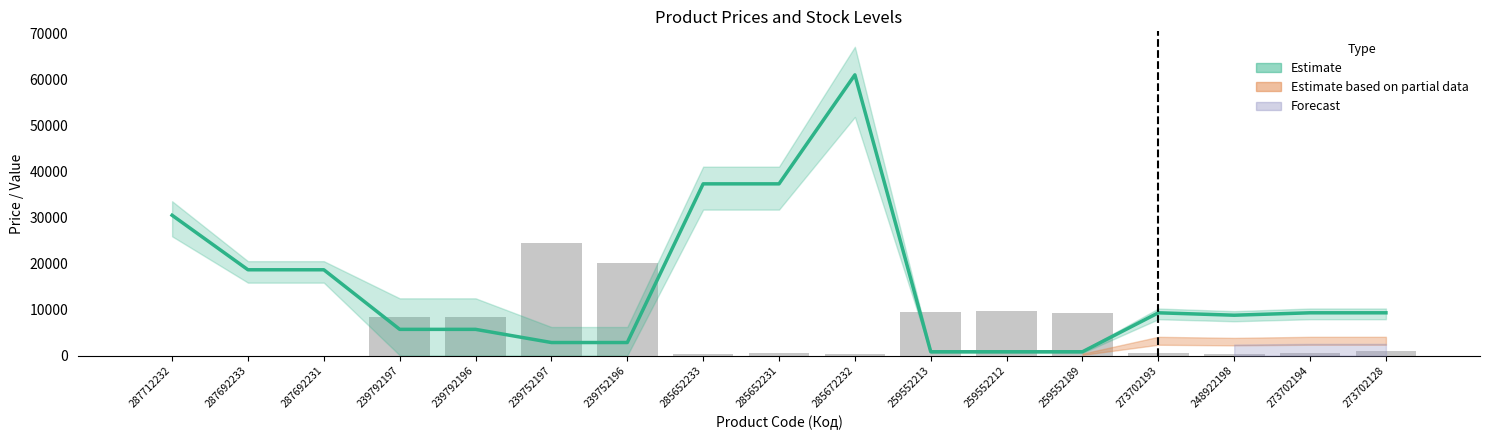

Where does the data first go above 635?

239792197